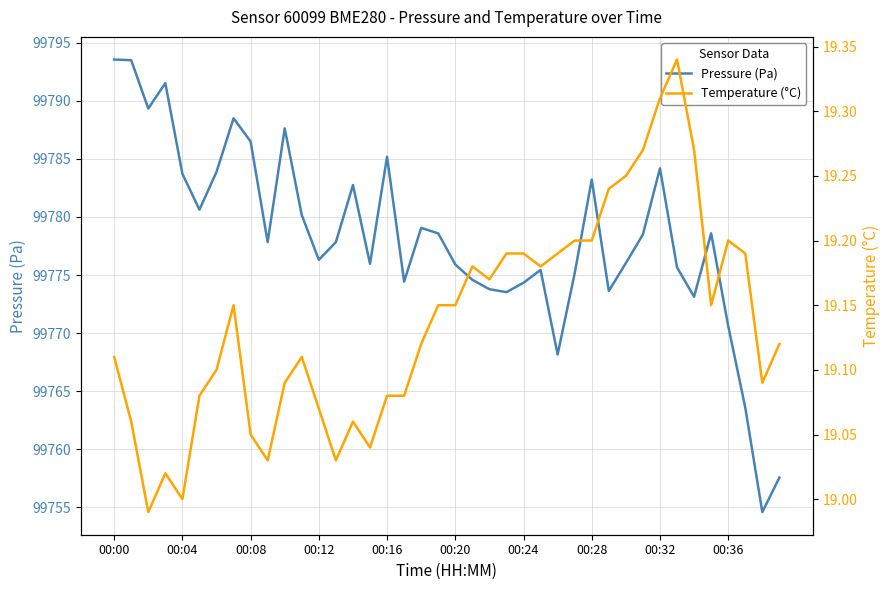

The value of Pressure (Pa) at 17 is 99774.4. True or false?

True